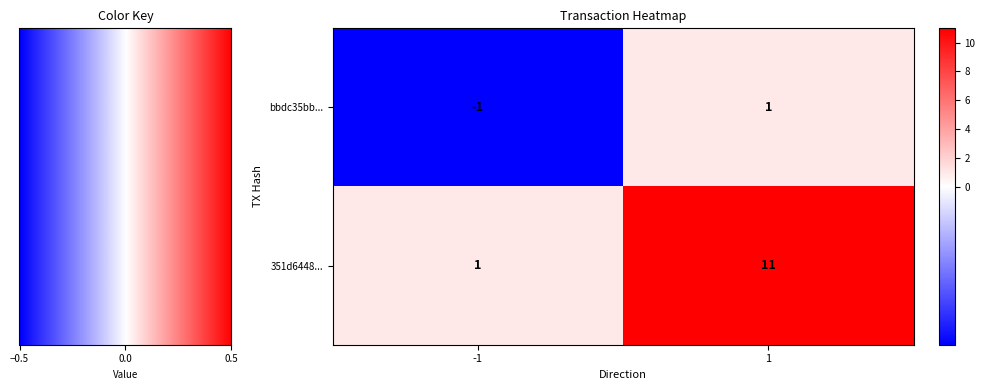

At which category is the sum across all series the highest?

1